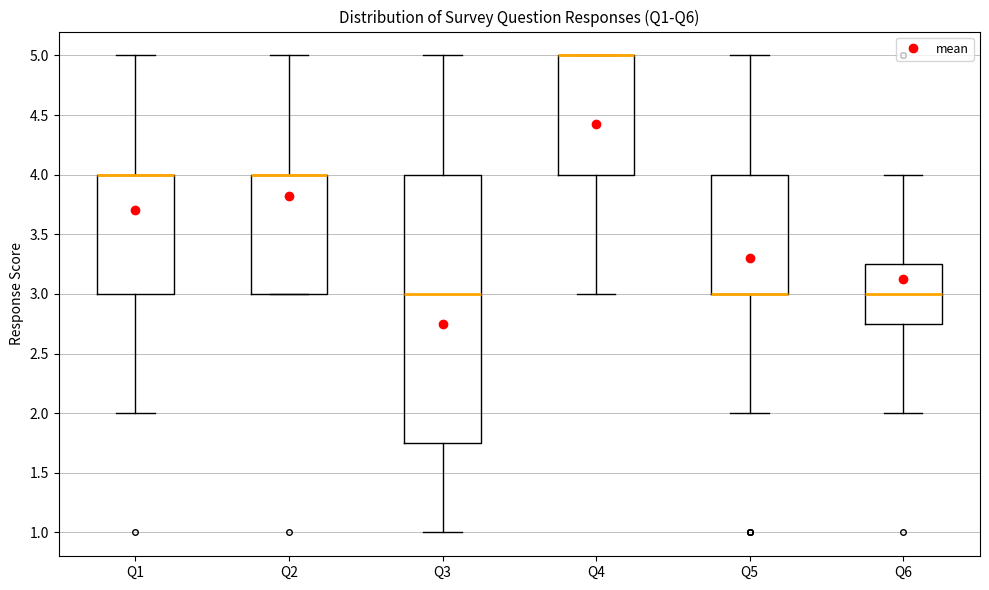

Reading left to right, transcribe this box plot: for each box, give where its median line is, the range the box spans, and where its two whiskers end, as read against the y-axis. The values are not printed on the chart, so give them approximately, as read against the axis.

Q1: median 4.00 (drawn on the box's upper edge), box 3.00 to 4.00, whiskers 2.00 to 5.00
Q2: median 4.00 (drawn on the box's upper edge), box 3.00 to 4.00, whiskers 3.00 to 5.00
Q3: median 3.00, box 1.75 to 4.00, whiskers 1.00 to 5.00
Q4: median 5.00 (drawn on the box's upper edge), box 4.00 to 5.00, whiskers 3.00 to 5.00
Q5: median 3.00 (drawn on the box's lower edge), box 3.00 to 4.00, whiskers 2.00 to 5.00
Q6: median 3.00, box 2.75 to 3.25, whiskers 2.00 to 4.00